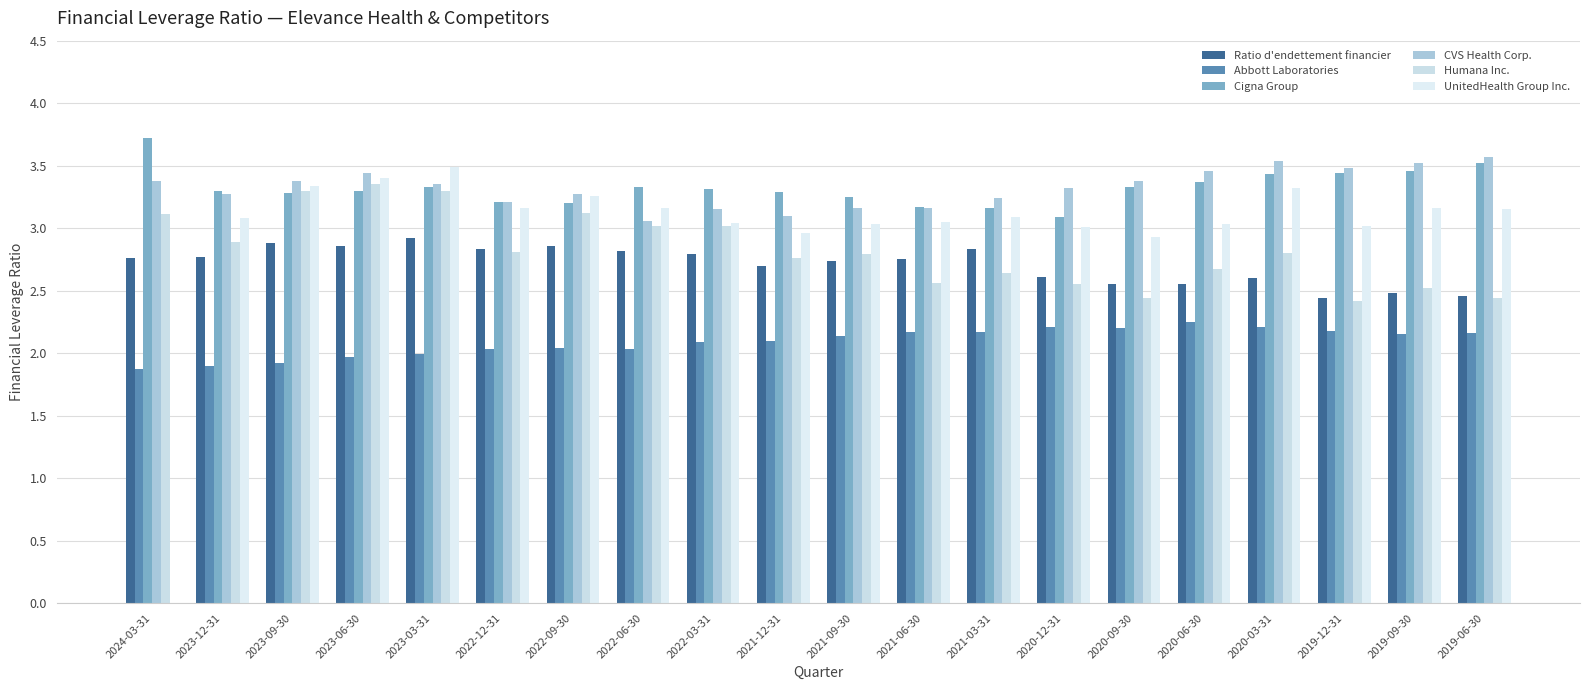

The Abbott Laboratories series shows 1.9 at 2024-03-31. True or false?

True